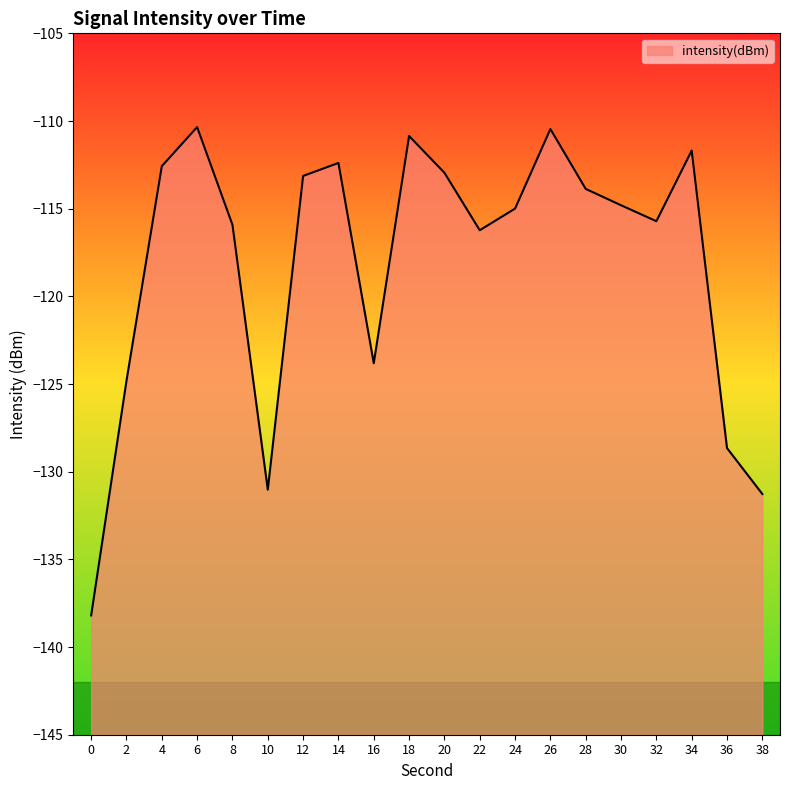

Reading left to right, transcribe all the data shown in this chart.

-138.2	-124.8	-112.6	-110.3	-115.9	-131.0	-113.1	-112.4	-123.8	-110.9	-113.0	-116.2	-115.0	-110.5	-113.9	-114.8	-115.7	-111.7	-128.7	-131.3